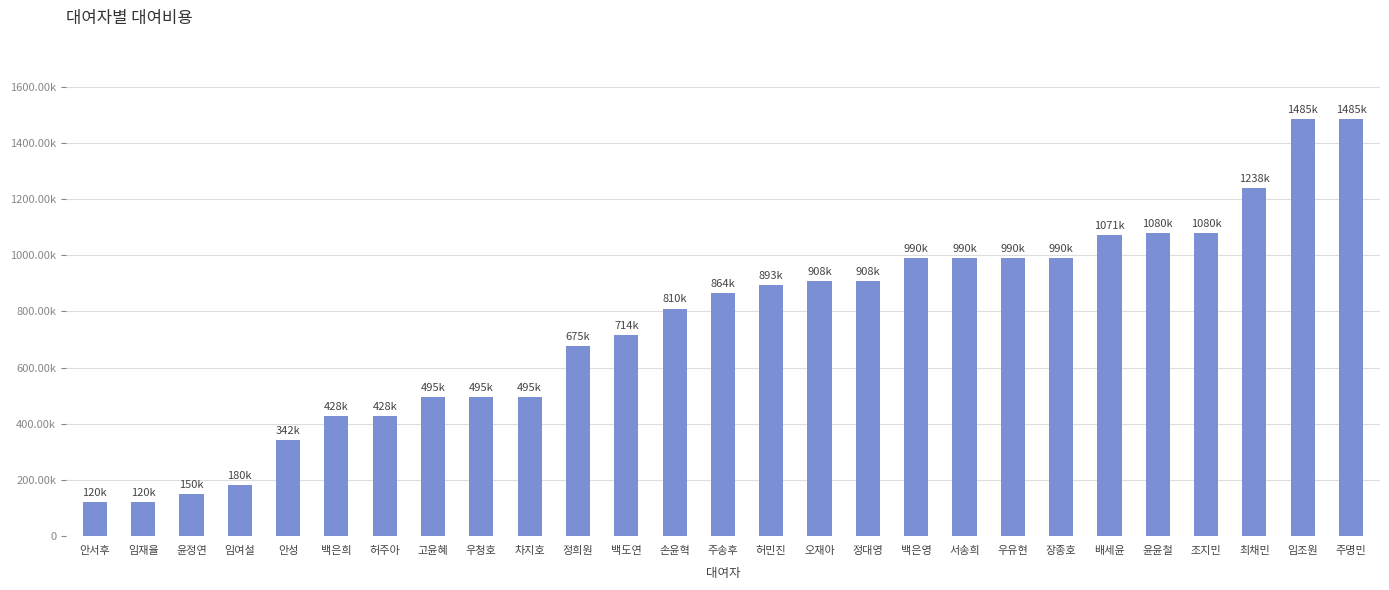

Does the chart contain any negative values?

No